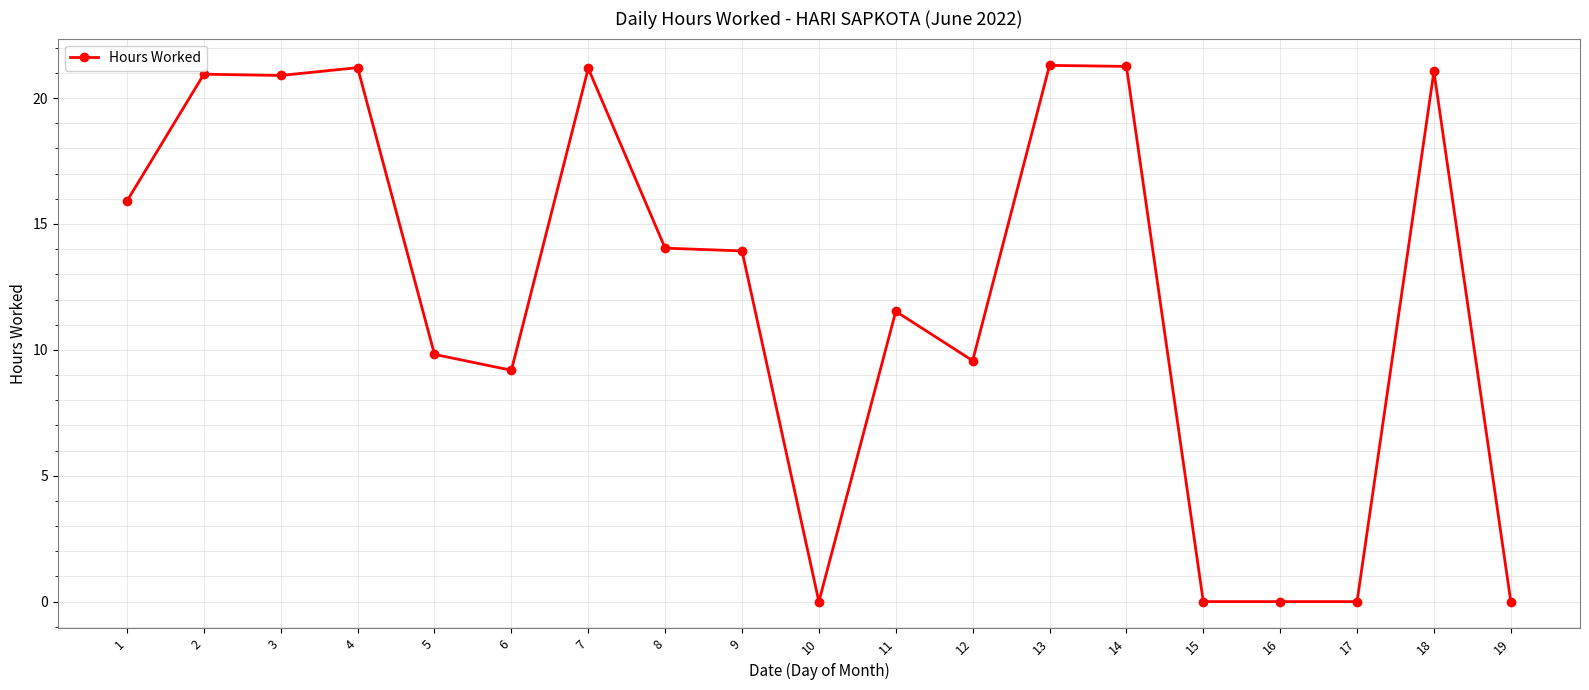

Read the value at 7.

21.2